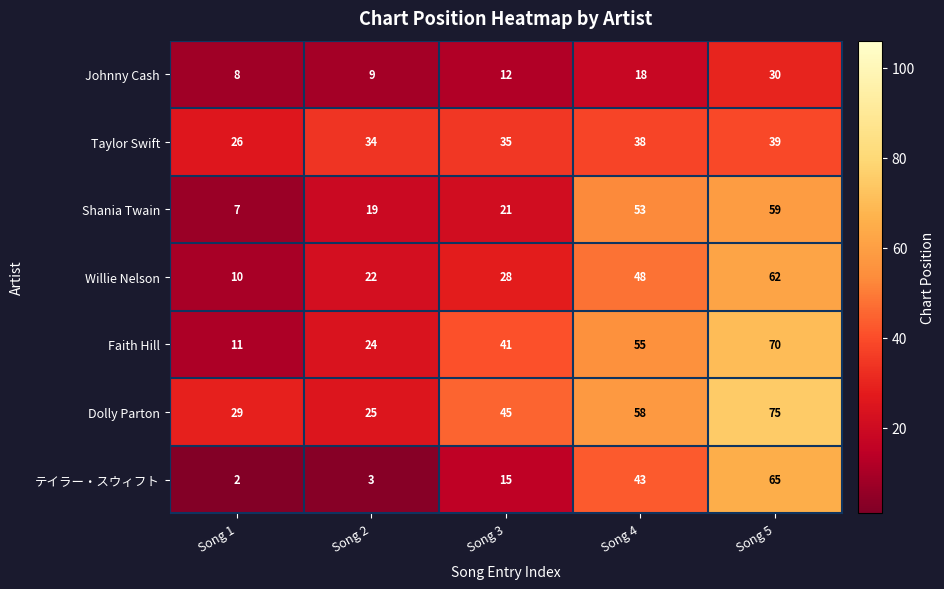

Rank the series by their maximum value, from lowest to highest.

Johnny Cash, Taylor Swift, Shania Twain, Willie Nelson, テイラー・スウィフト, Faith Hill, Dolly Parton